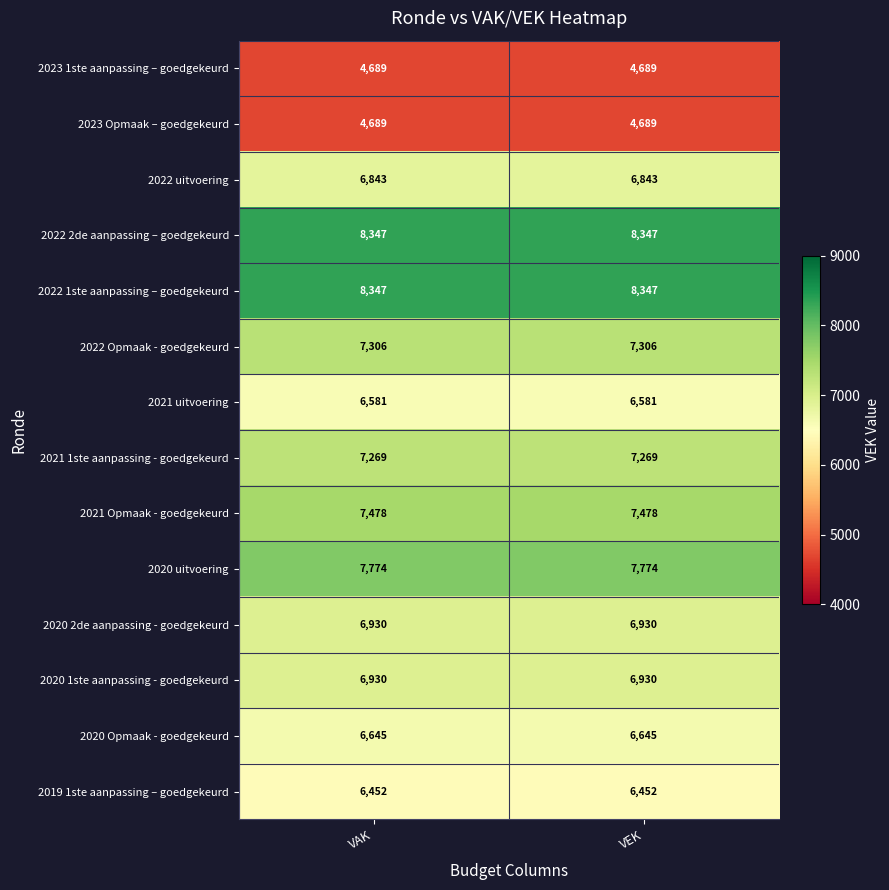

What is the total value across all series at VAK?

96280